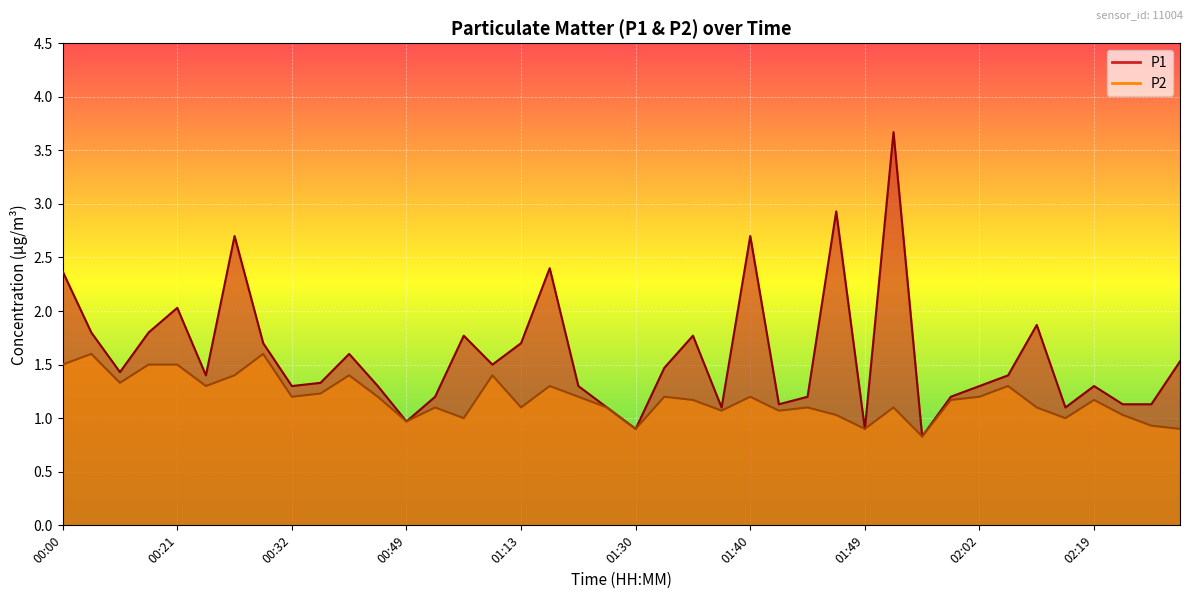

In P2, how many points are lower than both neighbors (excluding endpoints)?

12